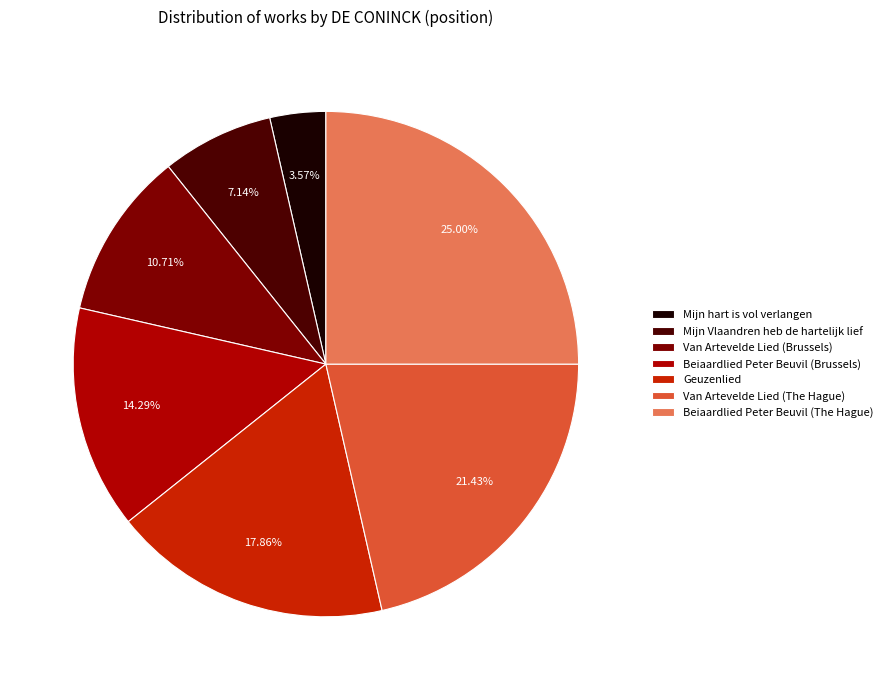

To the nearest percent, what is the combined percentage of Mijn Vlaandren heb de hartelijk lief and Beiaardlied Peter Beuvil (The Hague)?

32%